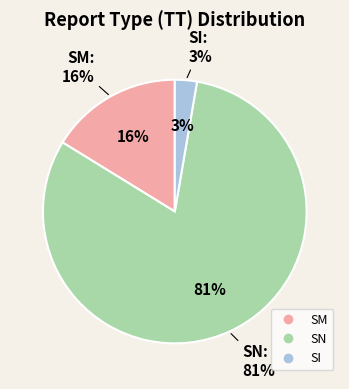

Which category has the smallest portion of the pie?

SI